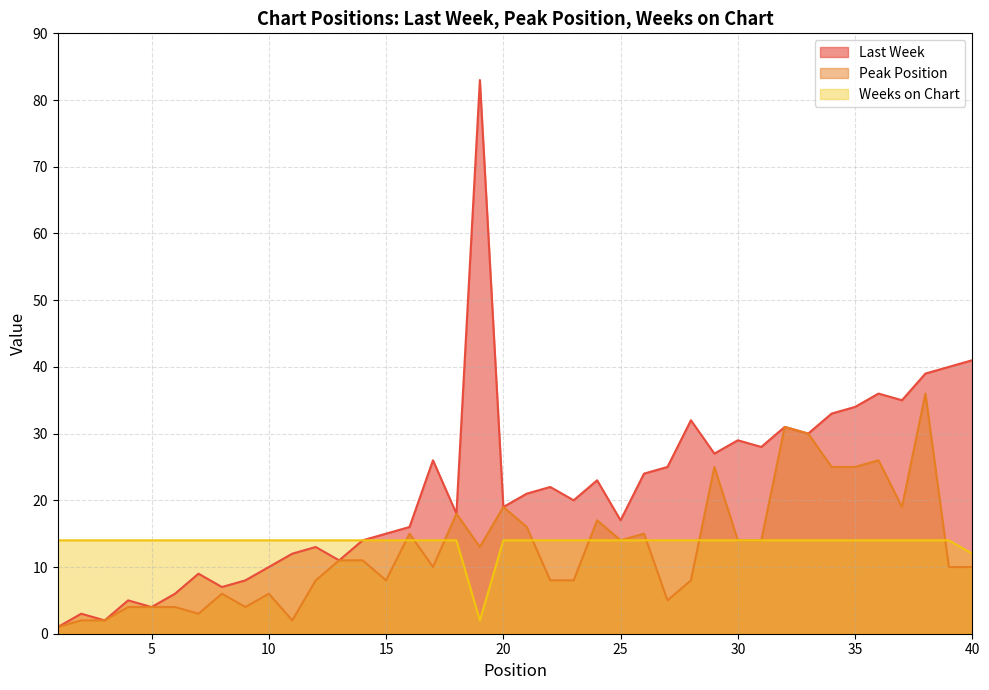

What is the spread (max minus min) of values at 32?

17